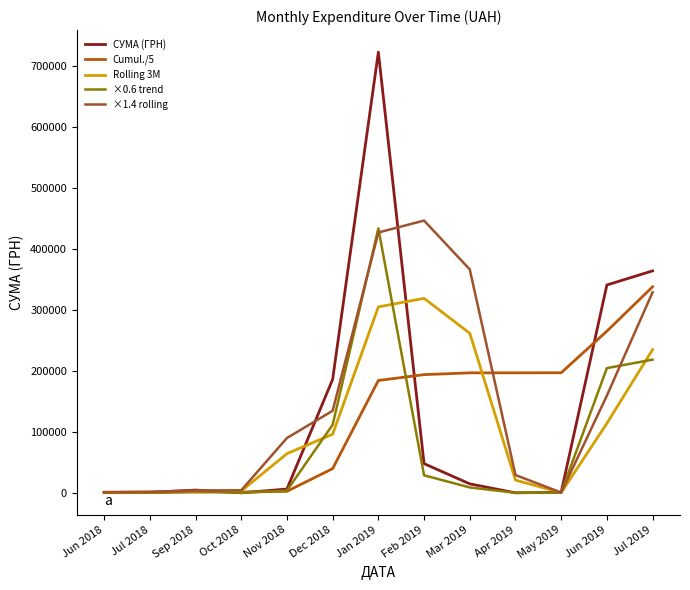

Which category has the highest value in the ×1.4 rolling series?

Feb 2019